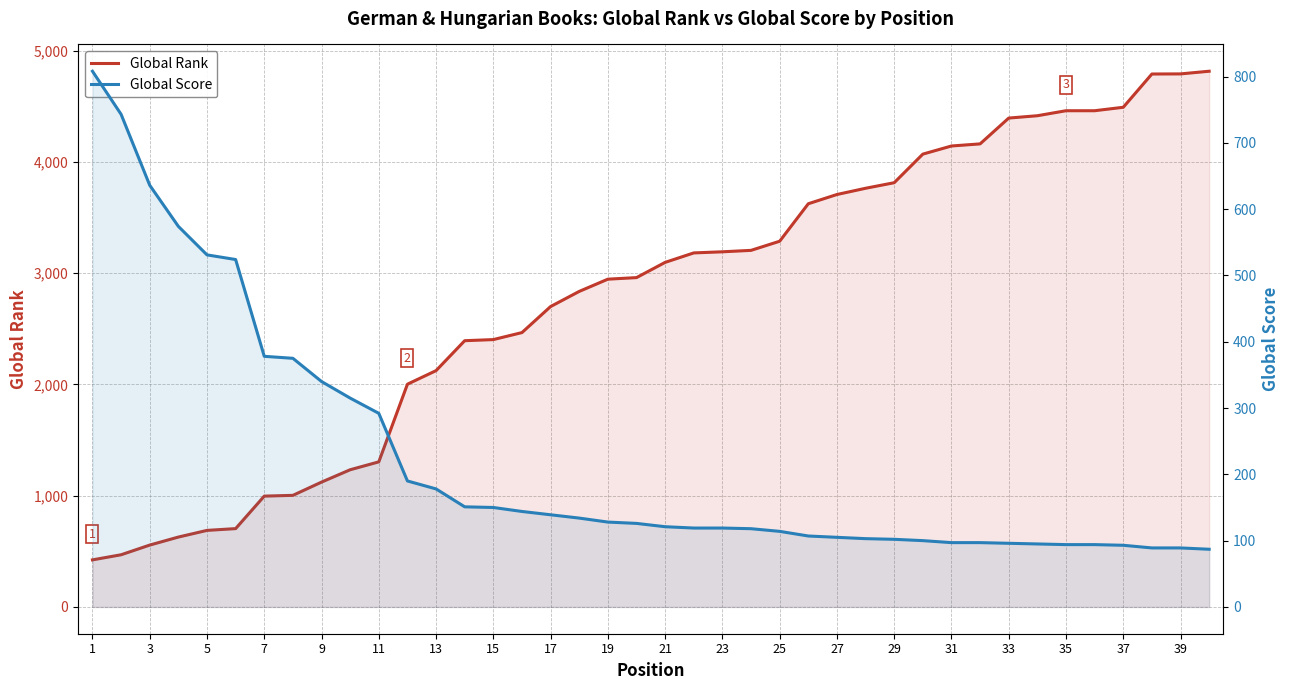

The value of Global Score at 35 is 137. True or false?

False